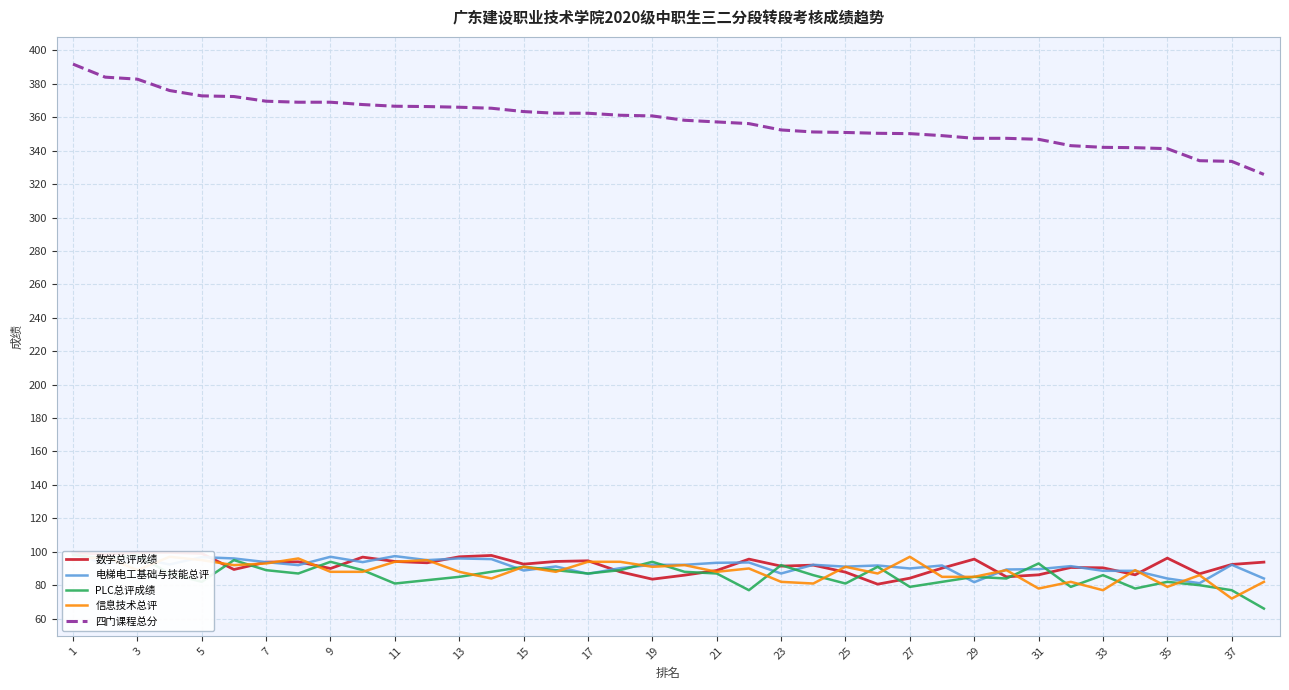

What is the minimum value for 电梯电工基础与技能总评?

81.2